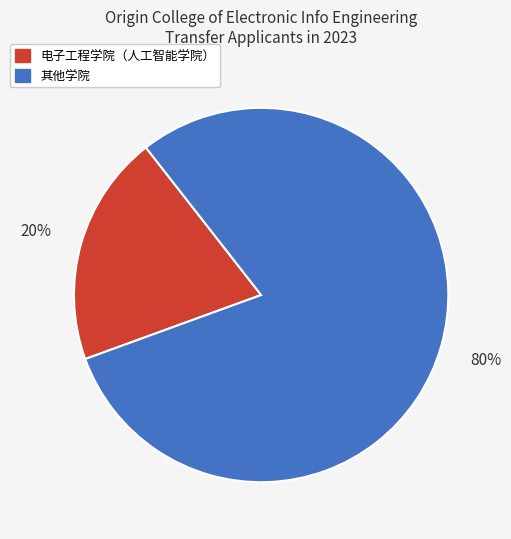

Is there any slice that represents more than half of the pie?

Yes